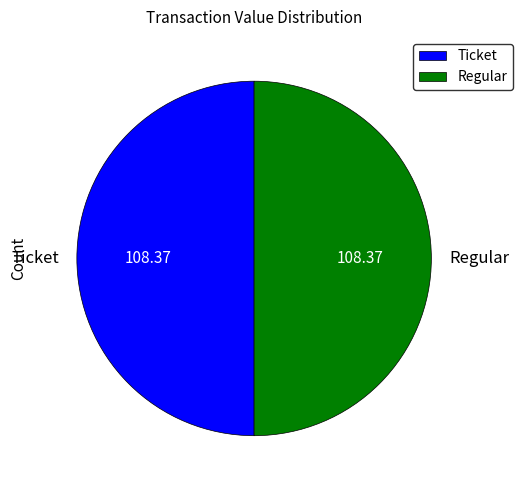

How many slices are in this pie chart?

2